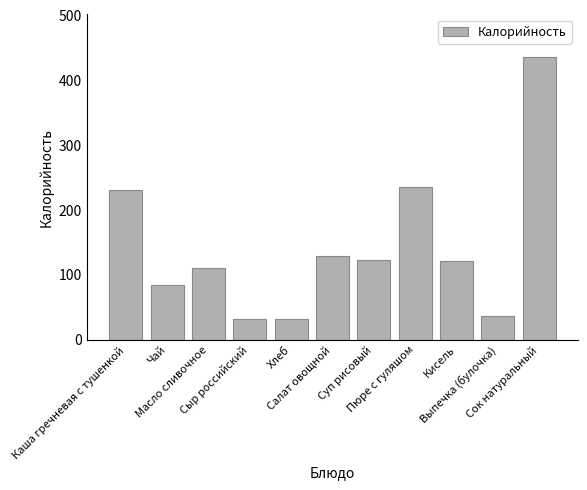

What is the smallest value displayed?

31.3